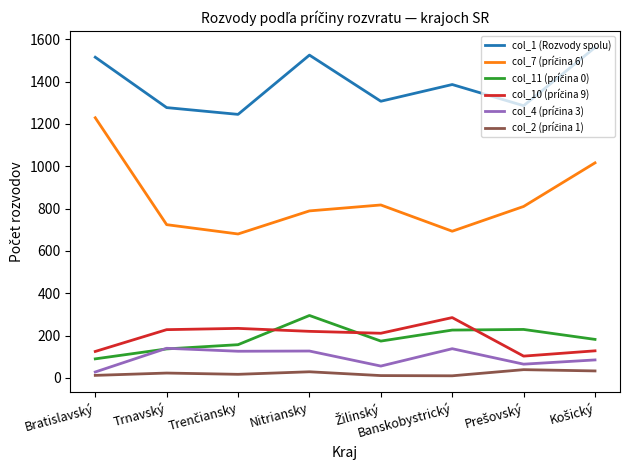

Which series has the largest total across all categories?

col_1 (Rozvody spolu)